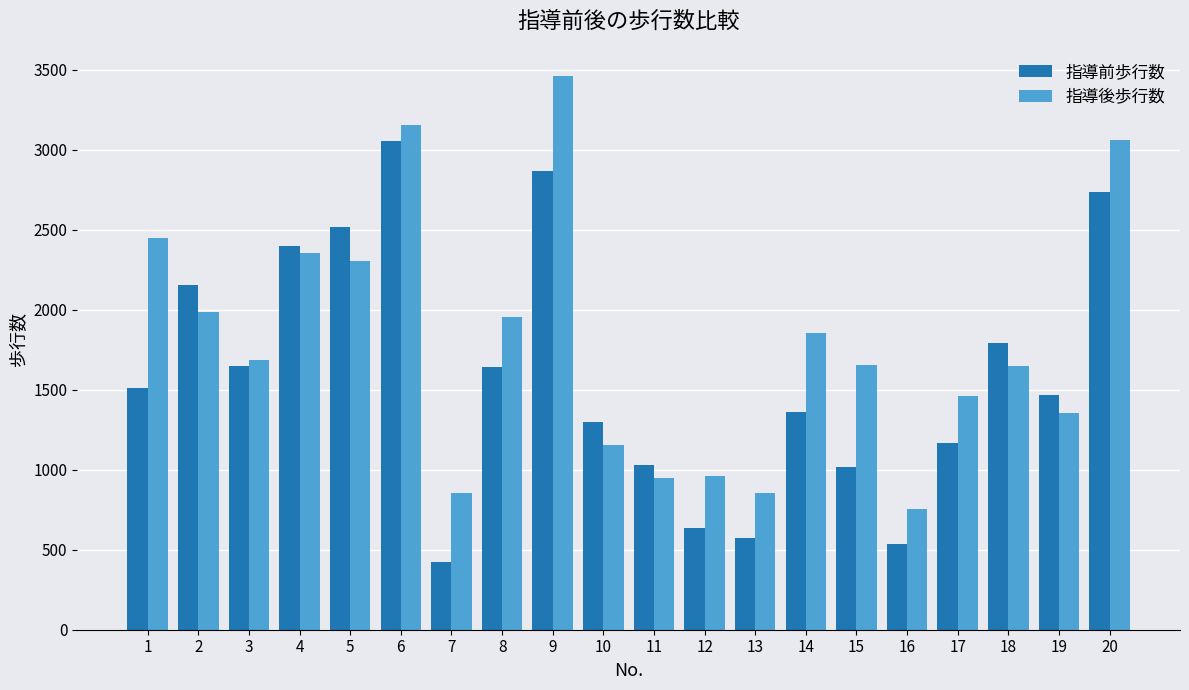

Read the 指導後歩行数 value at 5, to the nearest 50.

2300